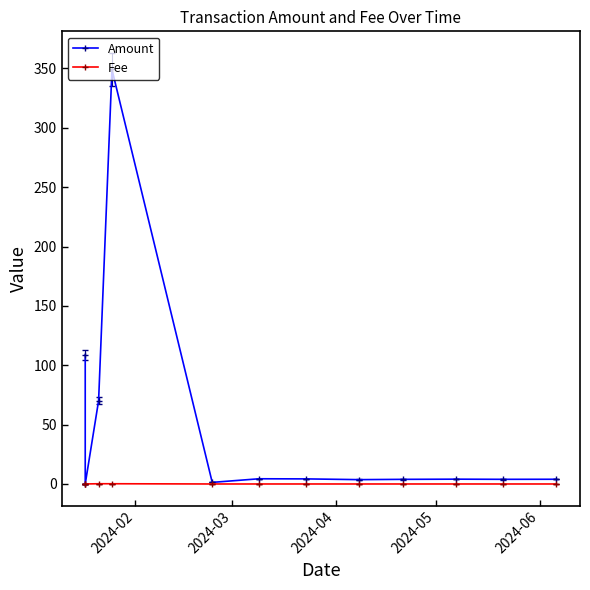

What is the difference between the second highest and second lowest values in the Amount series?

107.6